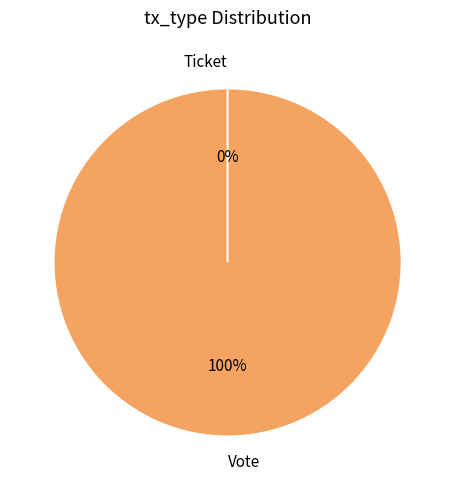

To the nearest percent, what is the difference between the Ticket and Vote slice percentages?

100%